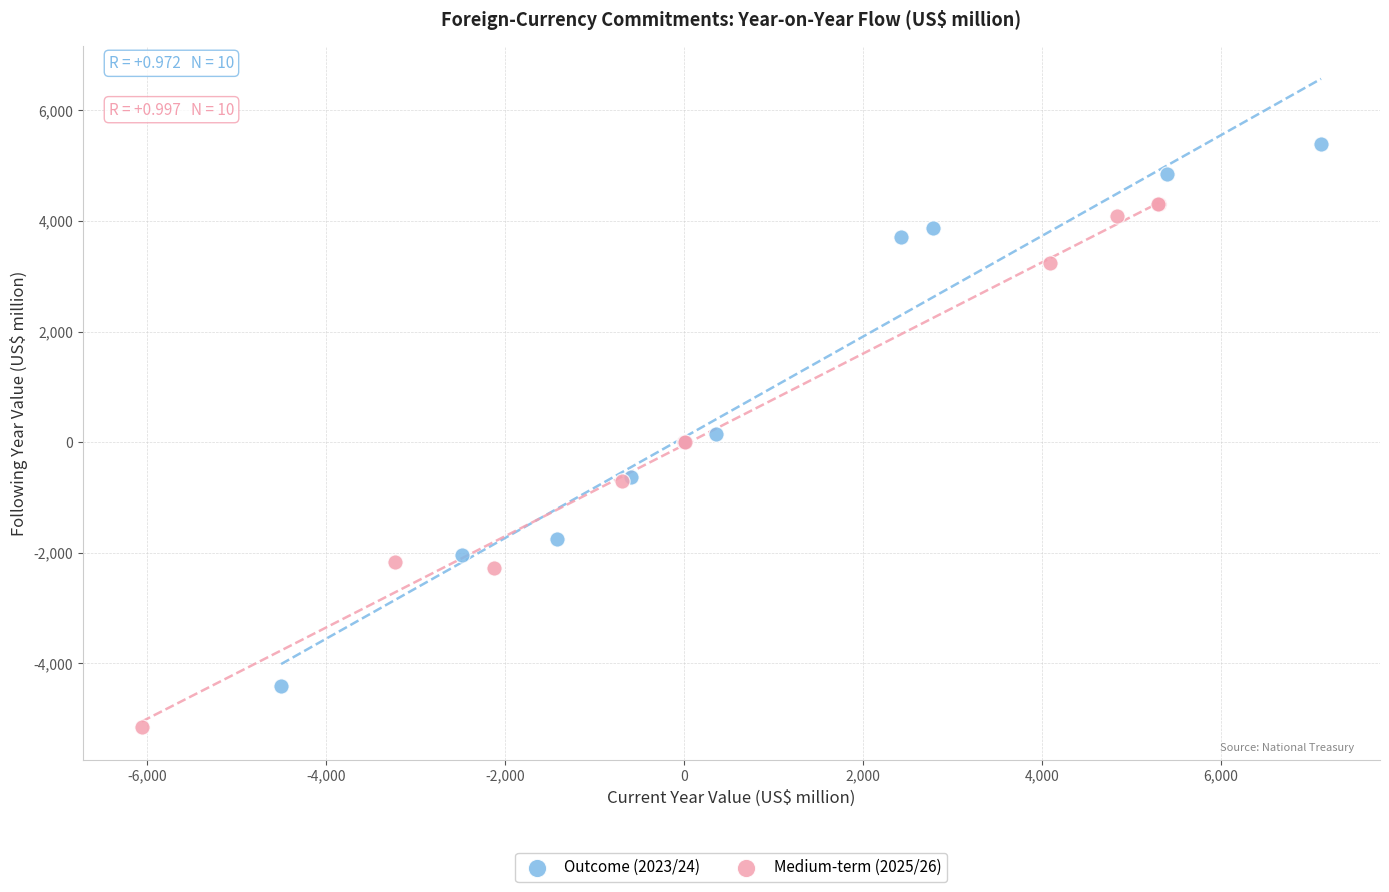

Which series reaches the minimum Y coordinate?

Medium-term (2025/26)